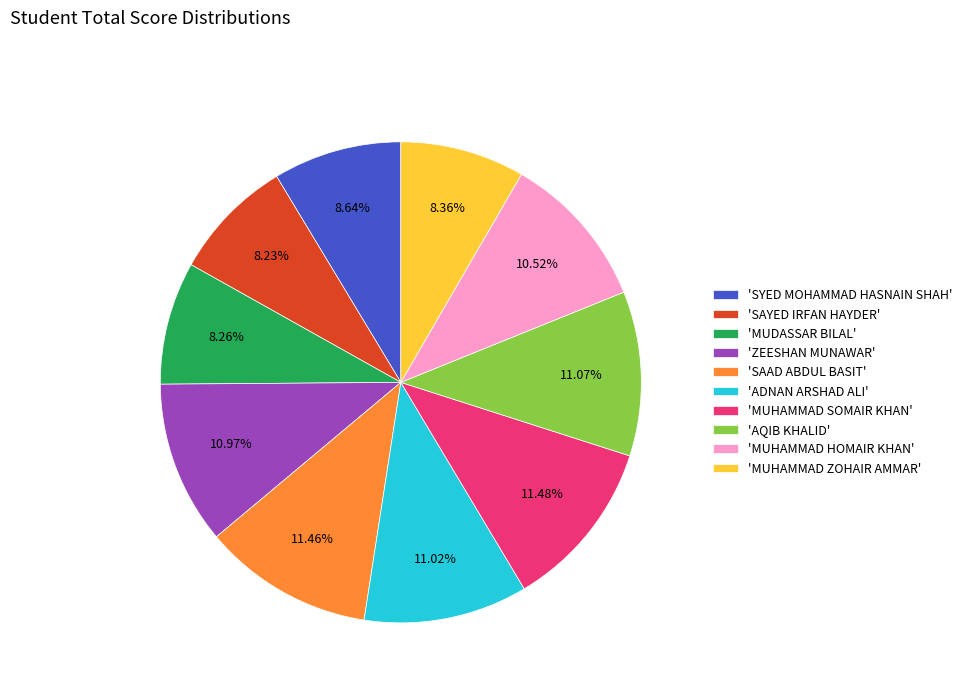

How many slices are in this pie chart?

10